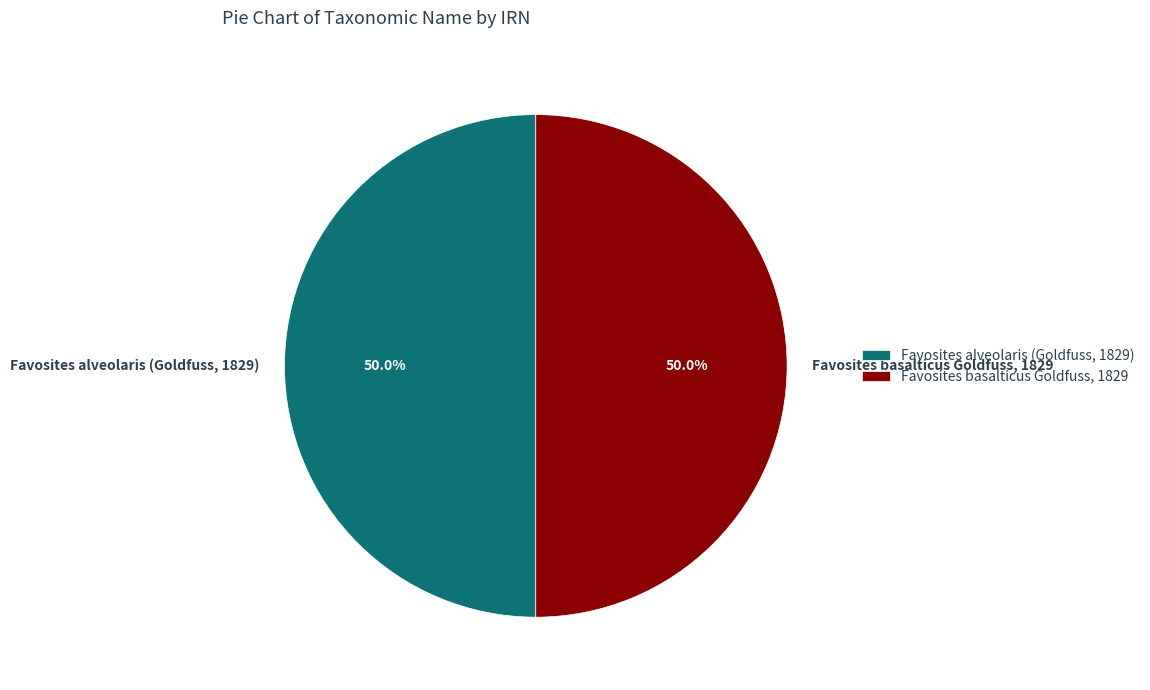

To the nearest percent, what percentage of the pie is Favosites alveolaris (Goldfuss, 1829)?

50%